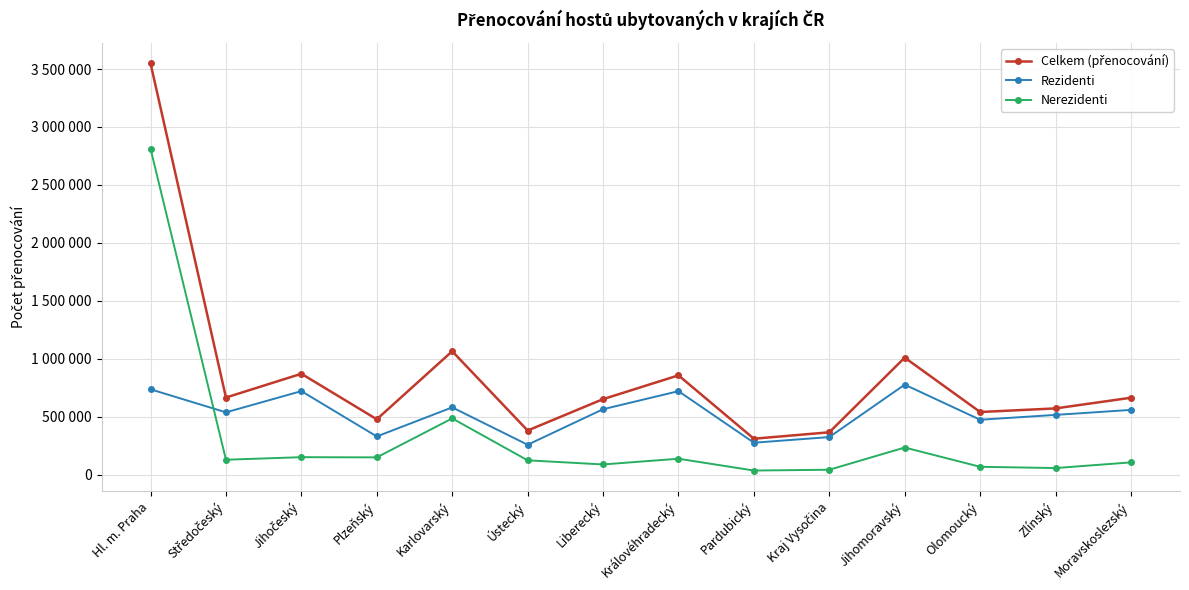

Does the chart have visible grid lines?

Yes